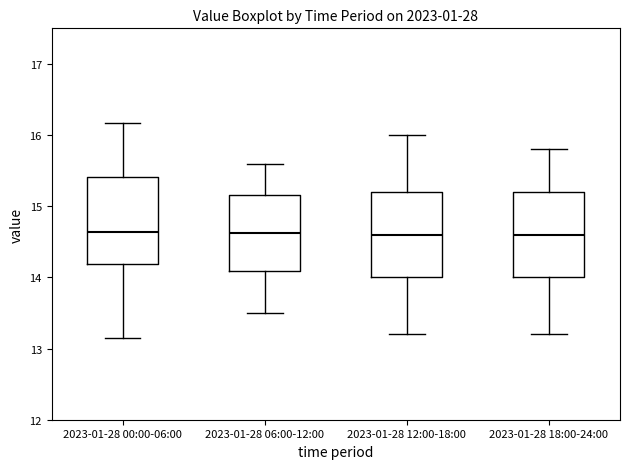

Reading left to right, read every box against the y-axis: the position of its median line, the range the box covers, and the ends of its whiskers. The values are not printed on the chart, so give them approximately, as read against the axis.

2023-01-28 00:00-06:00: median 14.6, box 14.2 to 15.4, whiskers 13.2 to 16.2
2023-01-28 06:00-12:00: median 14.6, box 14.1 to 15.2, whiskers 13.5 to 15.6
2023-01-28 12:00-18:00: median 14.6, box 14.0 to 15.2, whiskers 13.2 to 16.0
2023-01-28 18:00-24:00: median 14.6, box 14.0 to 15.2, whiskers 13.2 to 15.8